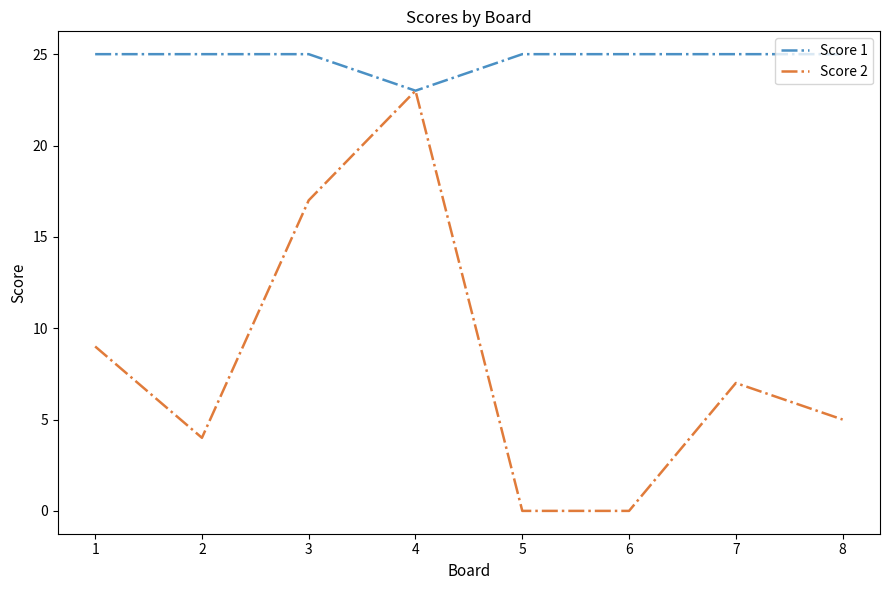

Which series has the largest total across all categories?

Score 1